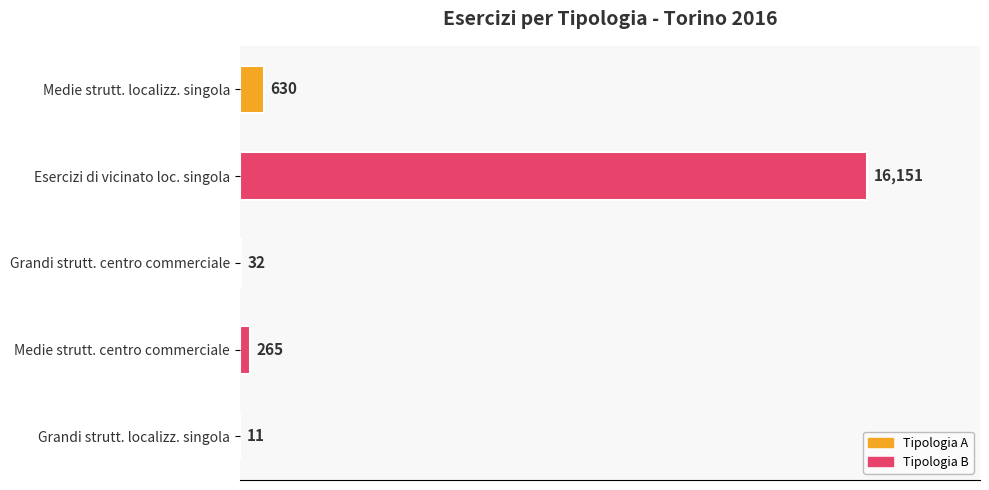

Does the chart contain stacked bars?

No